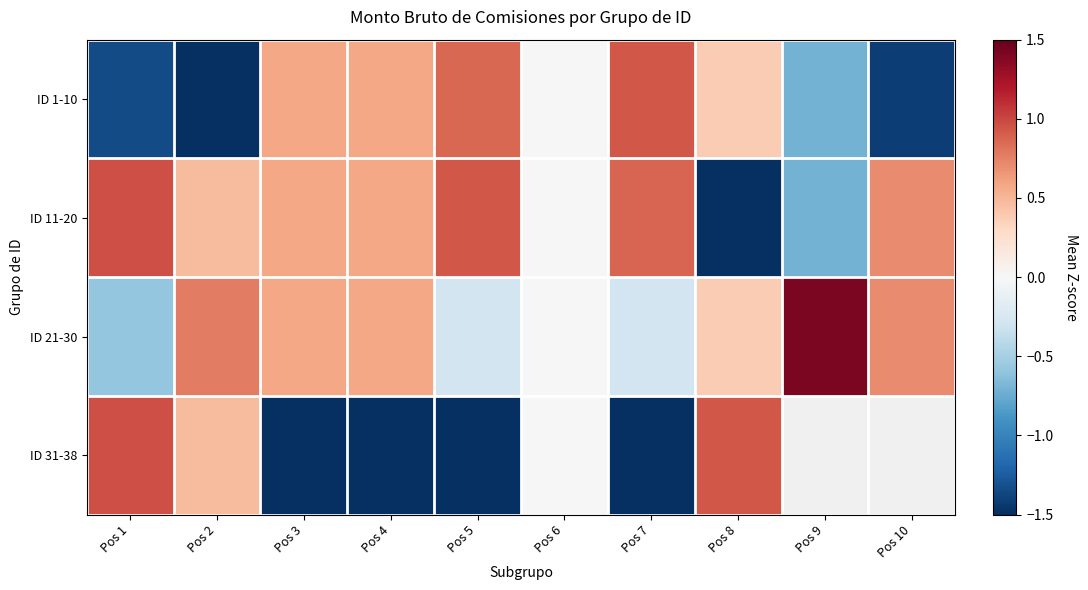

How many data points in ID 11-20 are less than 0?

2